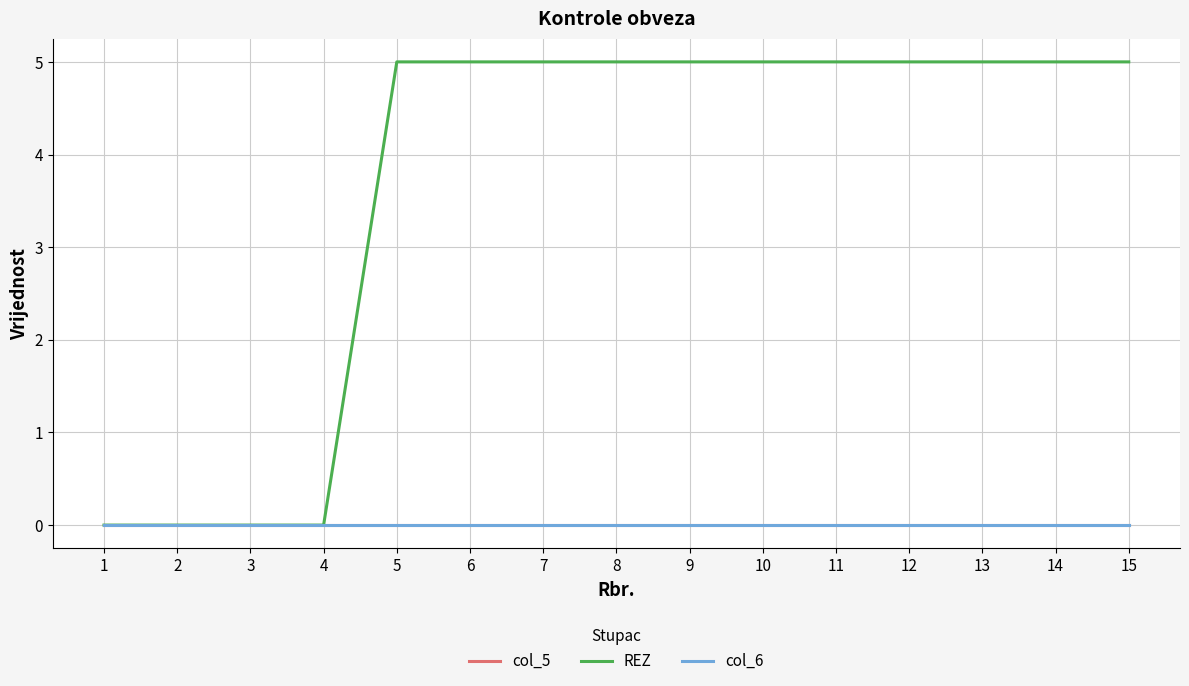

Does the chart have visible grid lines?

Yes